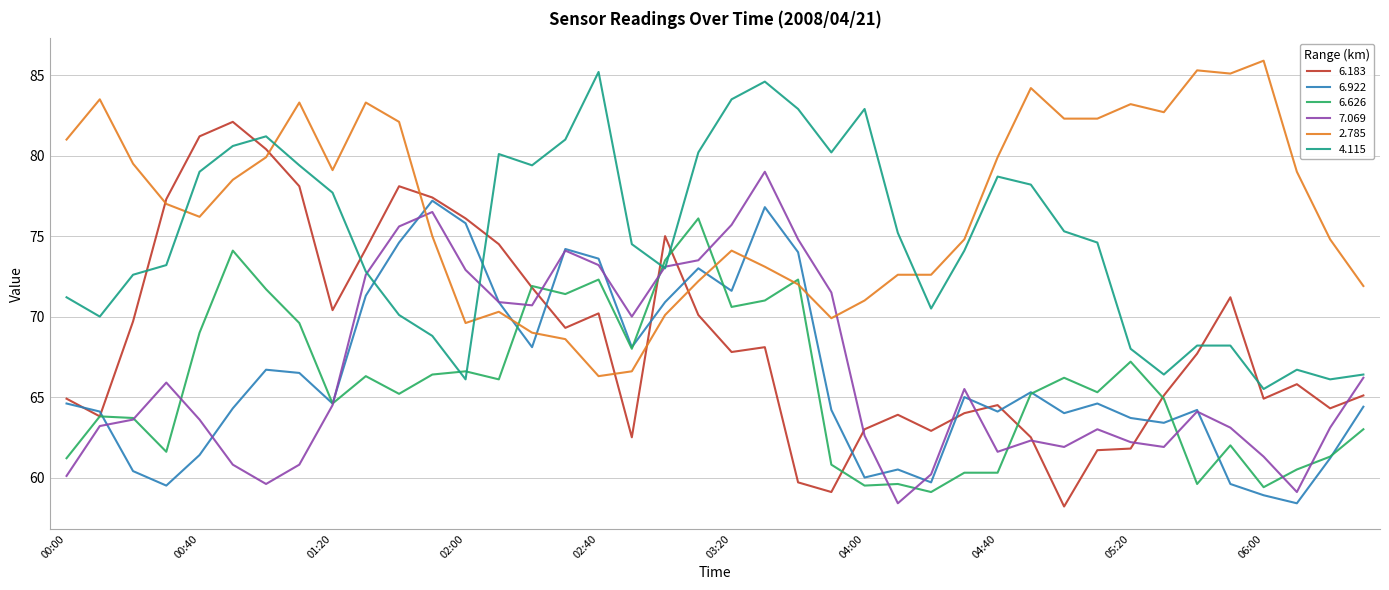

Which series has the largest total across all categories?

2.785